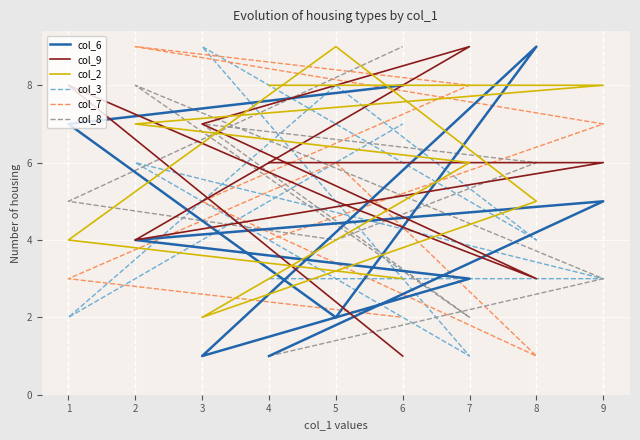

Is it true that col_8 equals 9 at 6?

True